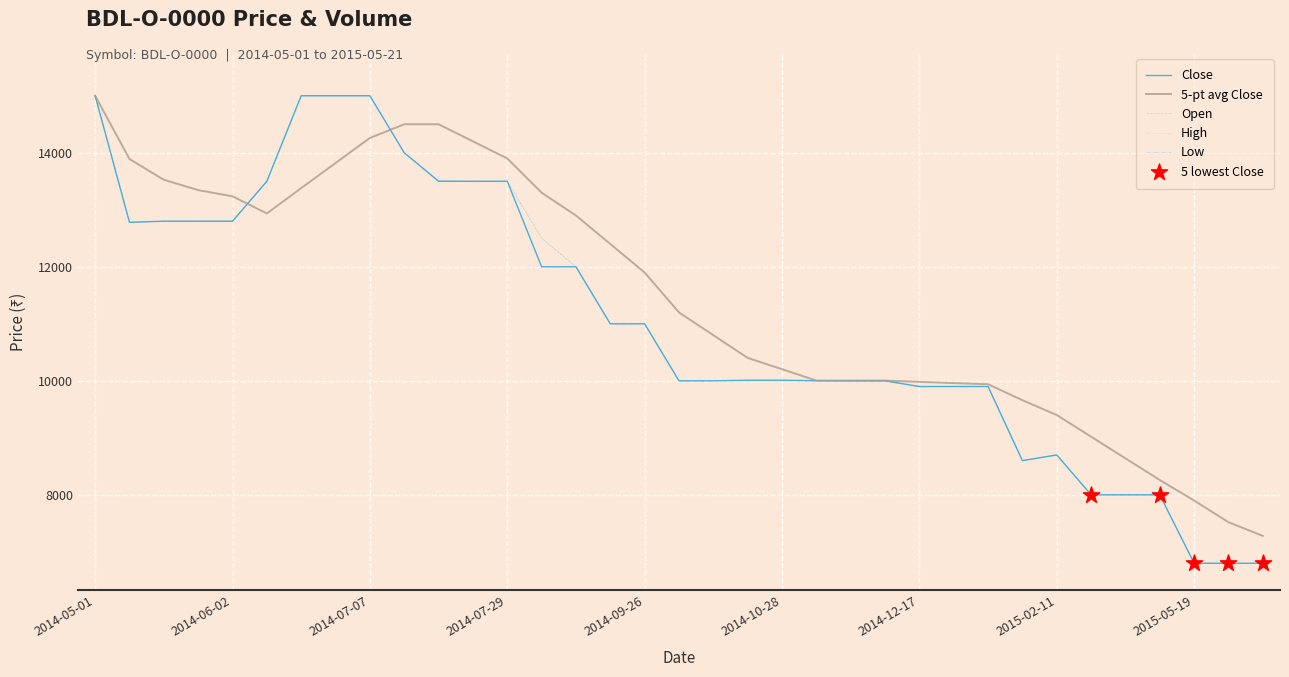

Which series has the largest total across all categories?

5-pt avg Close